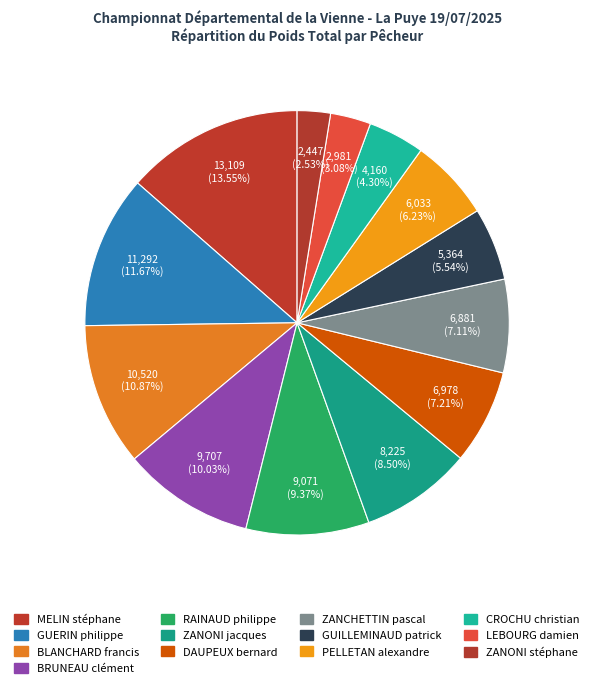

Is there any slice that represents more than half of the pie?

No